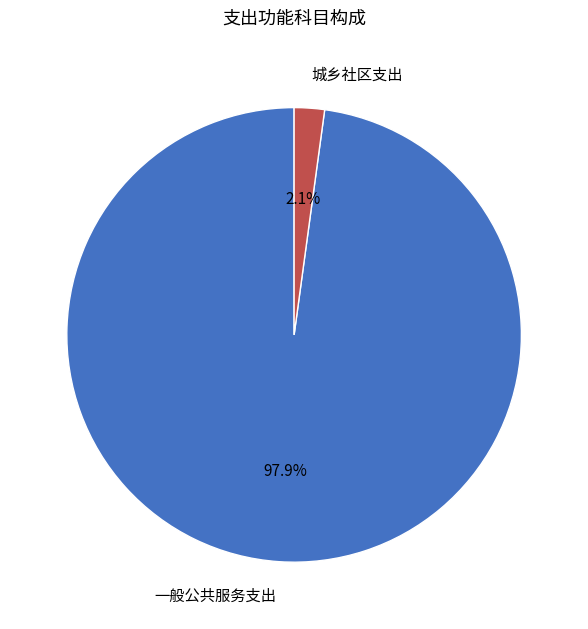

Is there a majority slice in this chart?

Yes